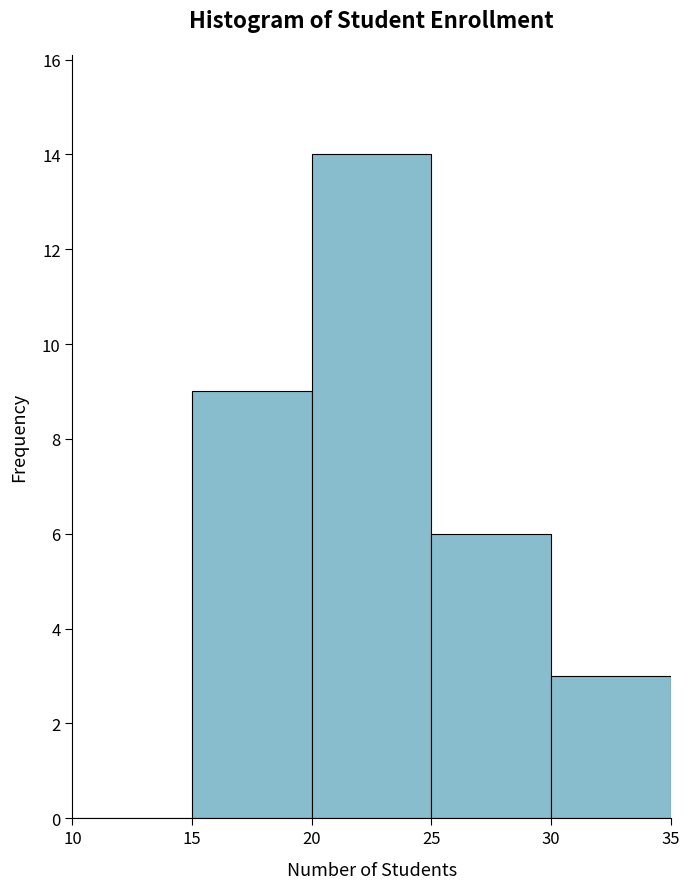

How tall is the bar that spans 15 to 20 on the x-axis? The values are not printed on the chart, so give them approximately, as read against the axis.

9